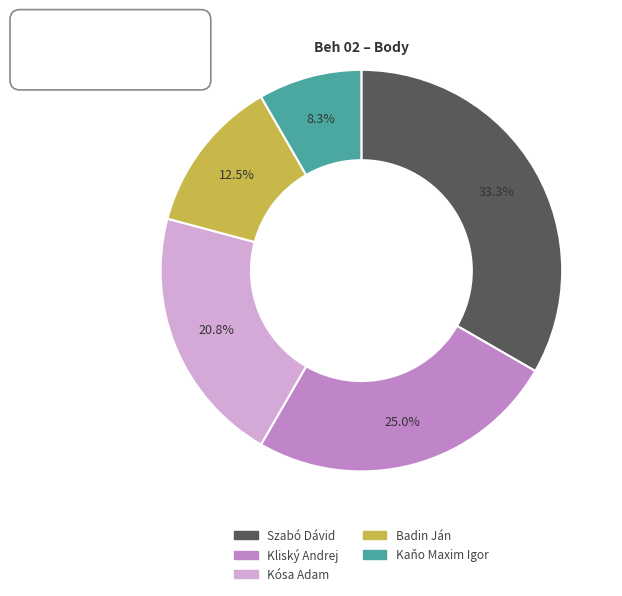

Is it true that Kliský Andrej is 25% of the pie?

True